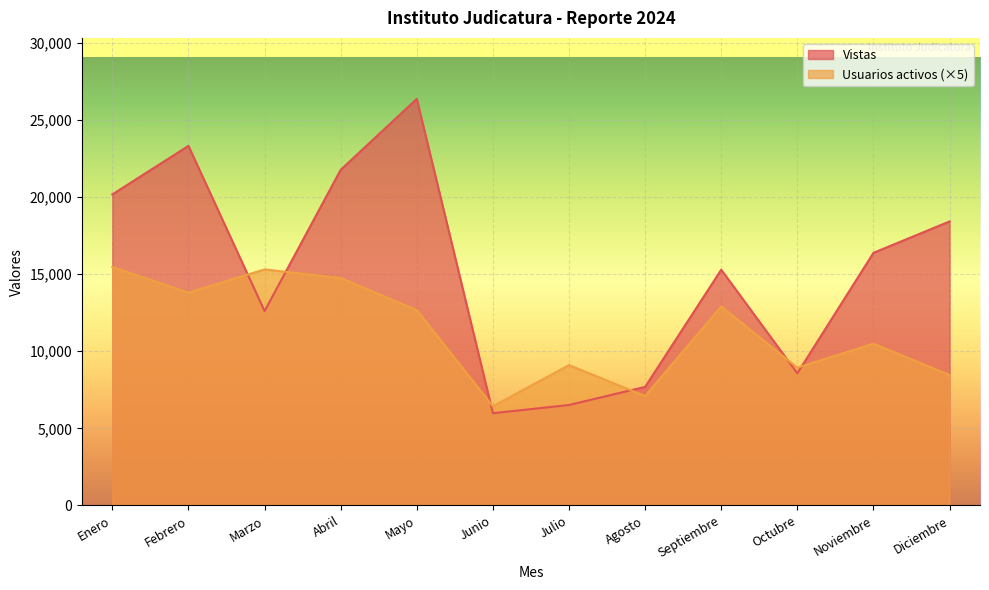

What is the approximate value of Vistas at Junio, to the nearest 10?

5980